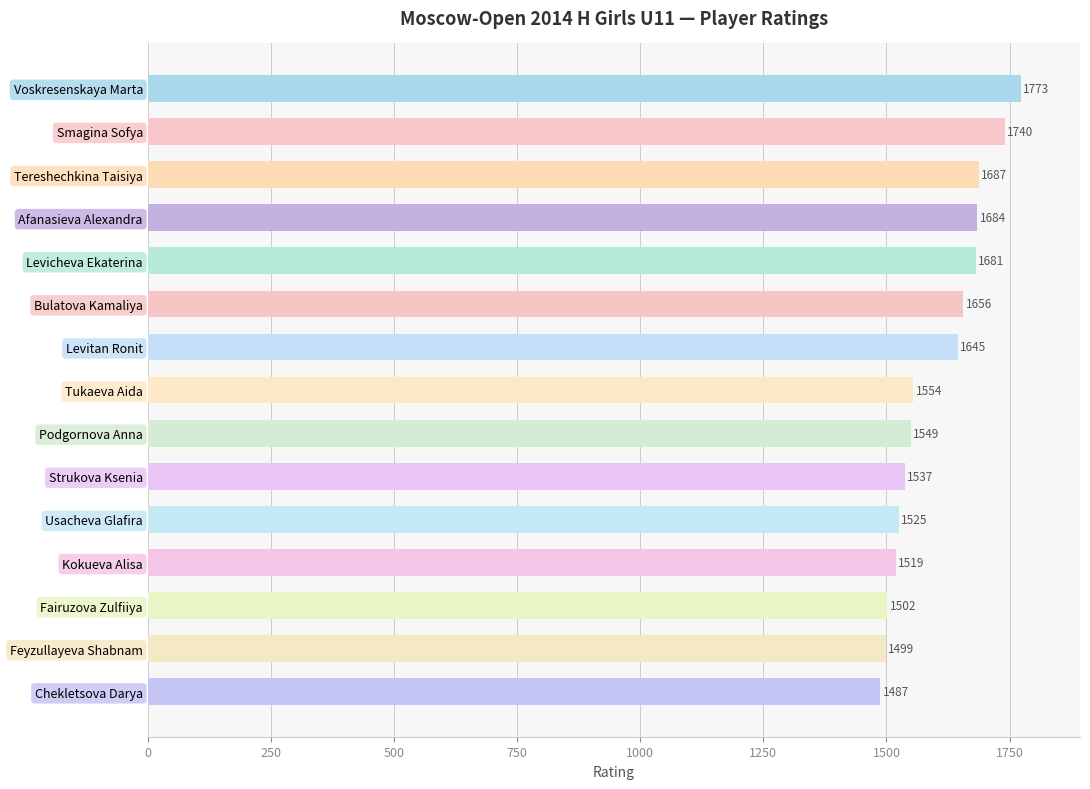

The chart shows a value of 1687 at Tereshechkina Taisiya. True or false?

True